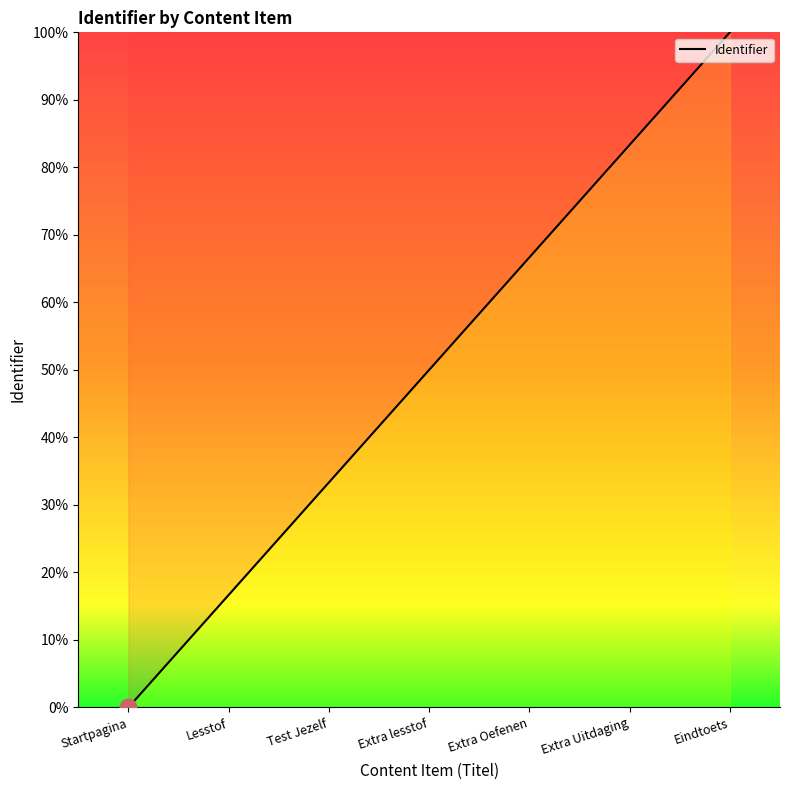

What is the ratio of the value at Extra Oefenen to the value at Test Jezelf?

2.0